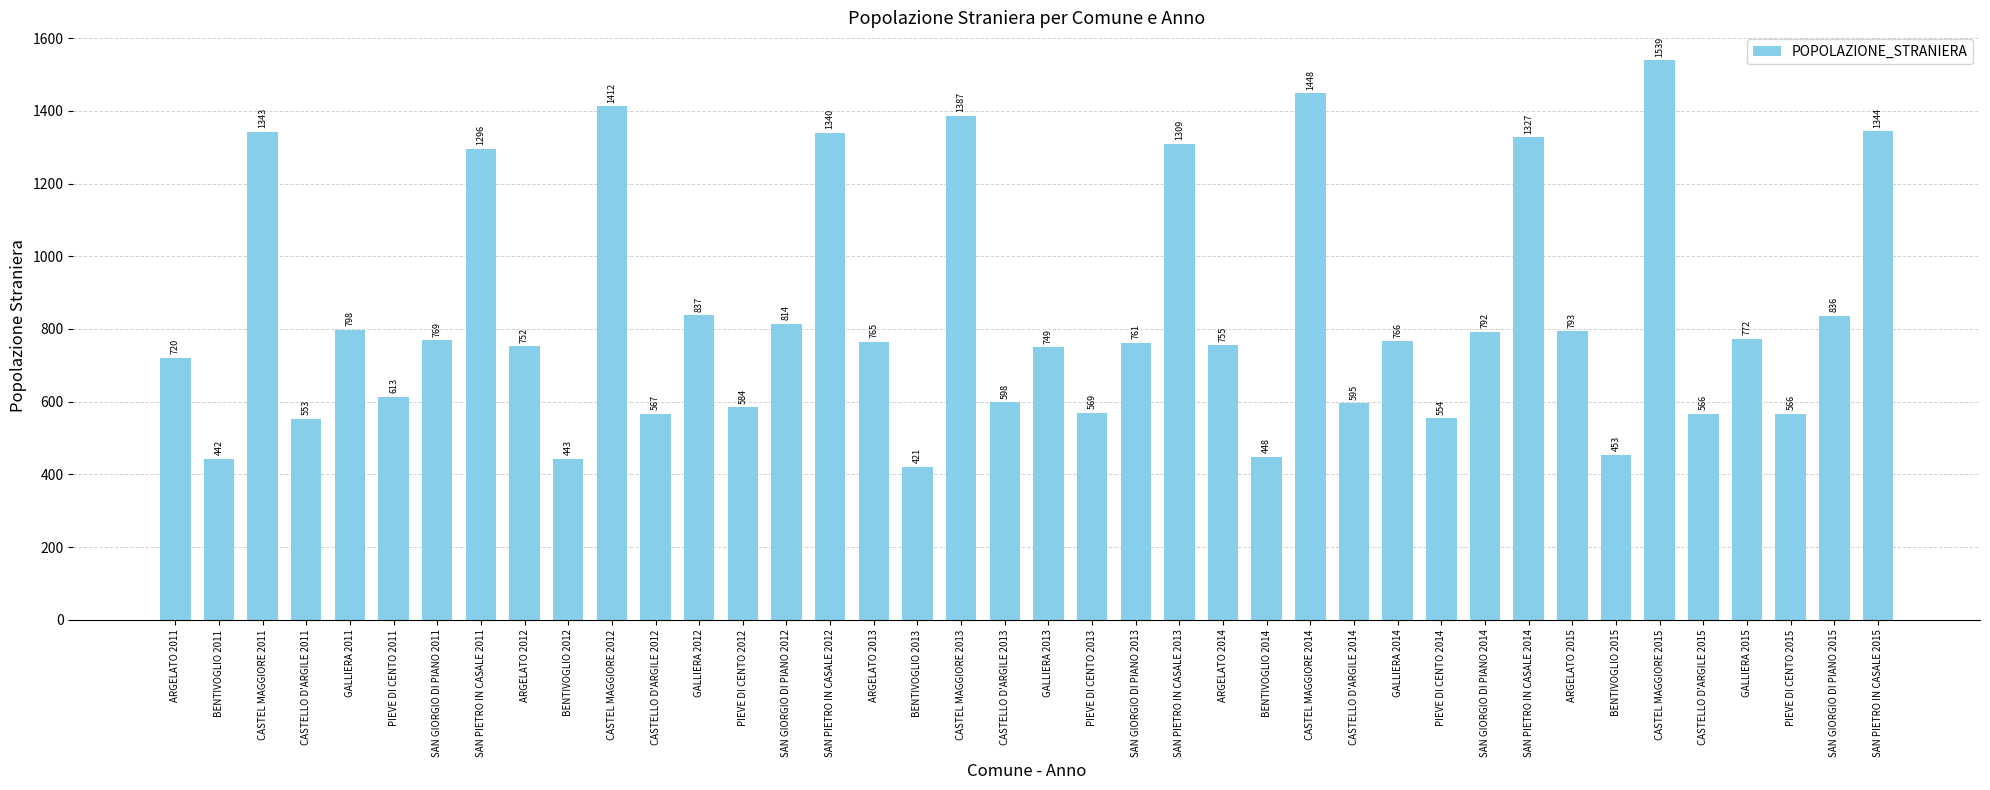

The chart shows a value of 2139 at SAN PIETRO IN CASALE 2011. True or false?

False